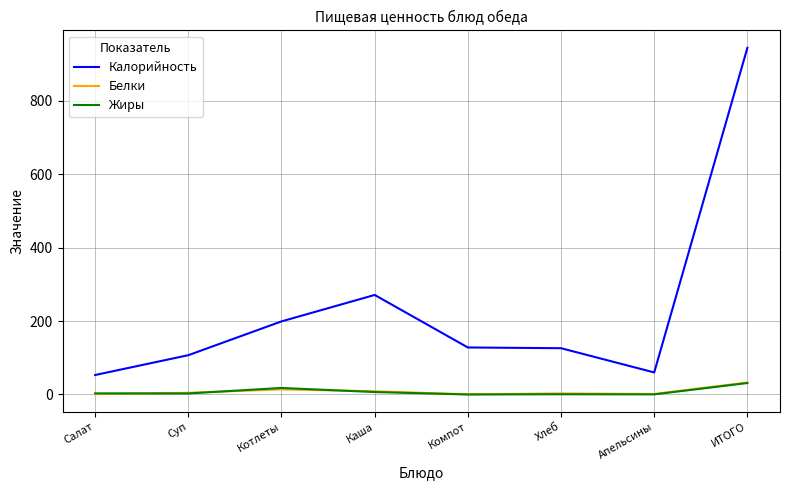

At how many categories does at least one series exceed 48?

8